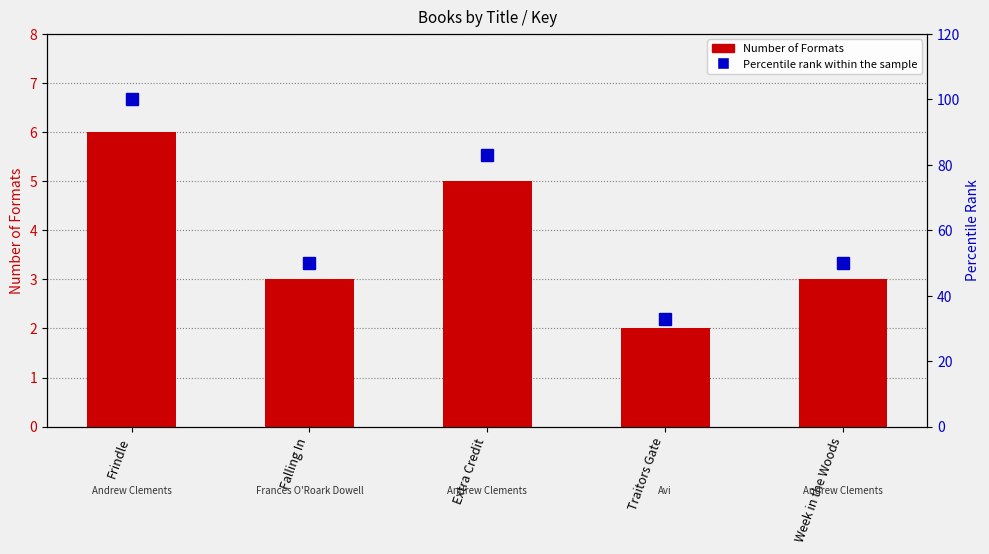

What is the average value of the Percentile rank within the sample series?

63